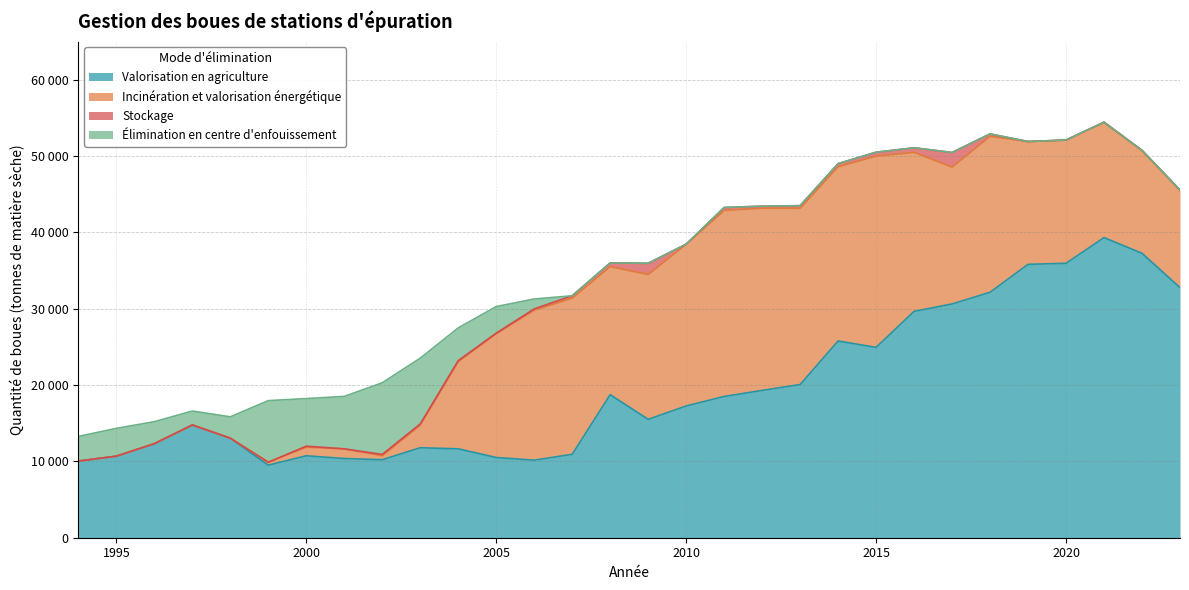

What is the maximum value for Stockage?

1916.7